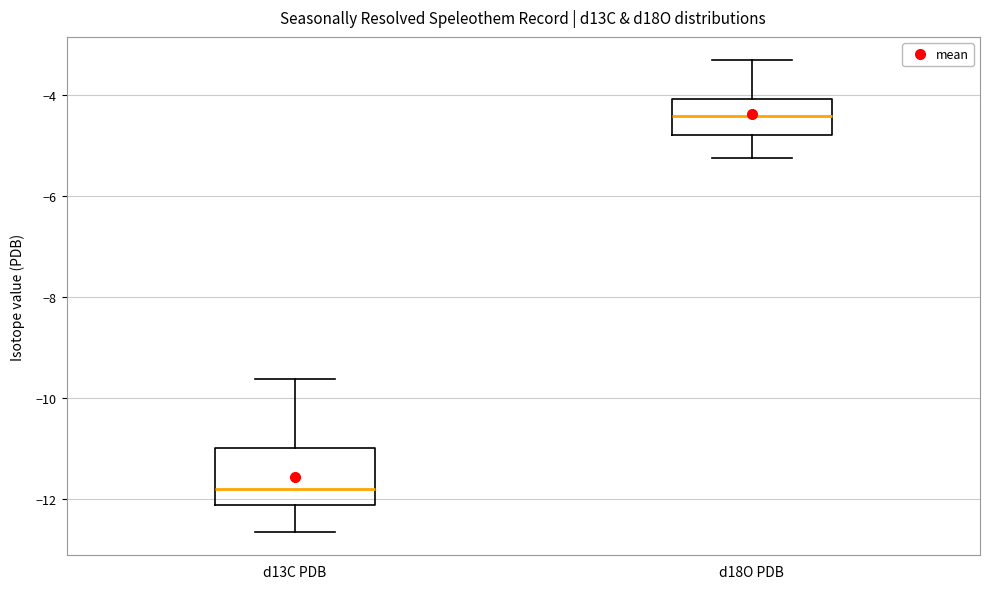

Reading left to right, transcribe this box plot: for each box, give where its median line is, the range the box spans, and where its two whiskers end, as read against the y-axis. The values are not printed on the chart, so give them approximately, as read against the axis.

d13C PDB: median -11.8, box -12.2 to -11.0, whiskers -12.6 to -9.6
d18O PDB: median -4.4, box -4.8 to -4.0, whiskers -5.2 to -3.4